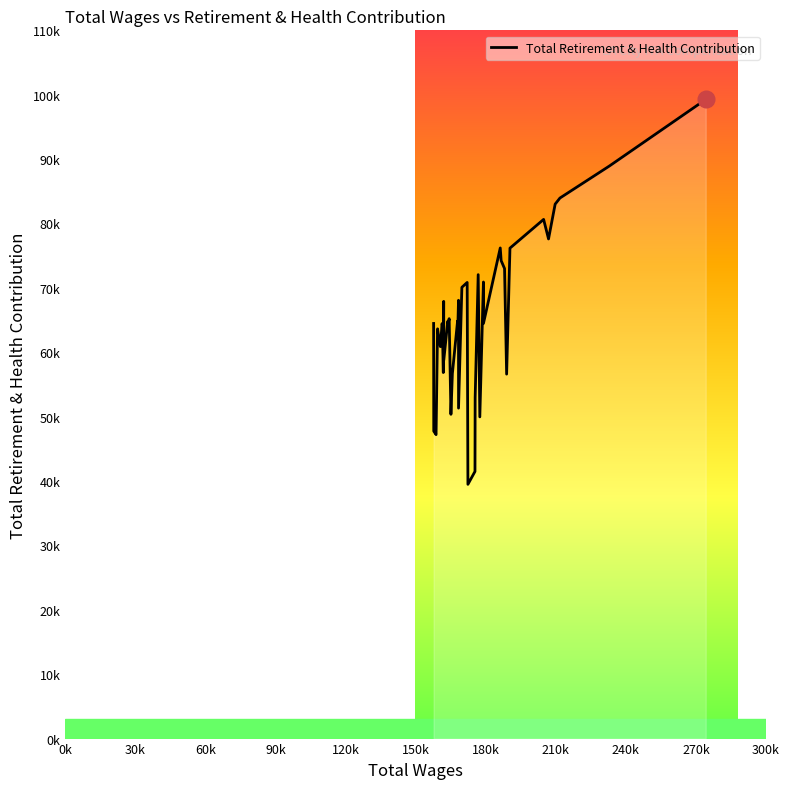

Does the chart display data point markers on the line(s)?

No